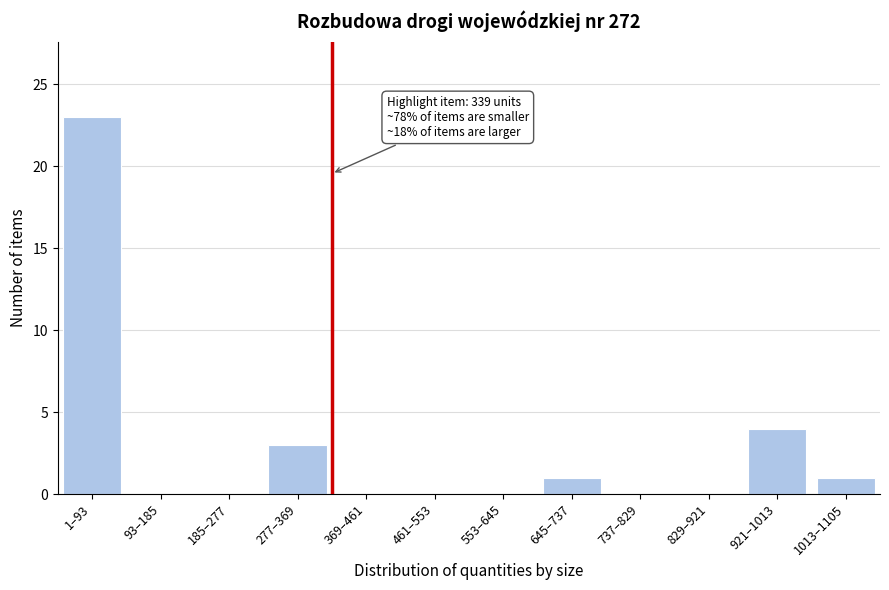

Reading left to right, transcribe all the data shown in this chart.

1–93=23	93–185=0	185–277=0	277–369=3	369–461=0	461–553=0	553–645=0	645–737=1	737–829=0	829–921=0	921–1013=4	1013–1105=1